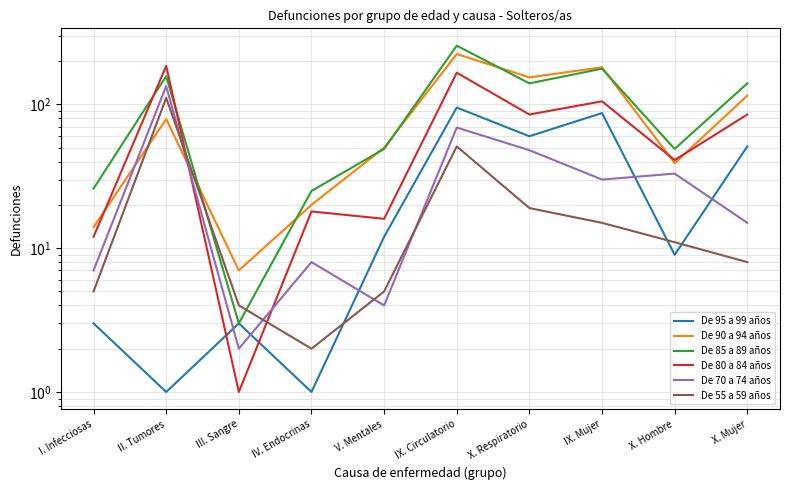

True or false: De 55 a 59 años has a value of 111 at II. Tumores.

True